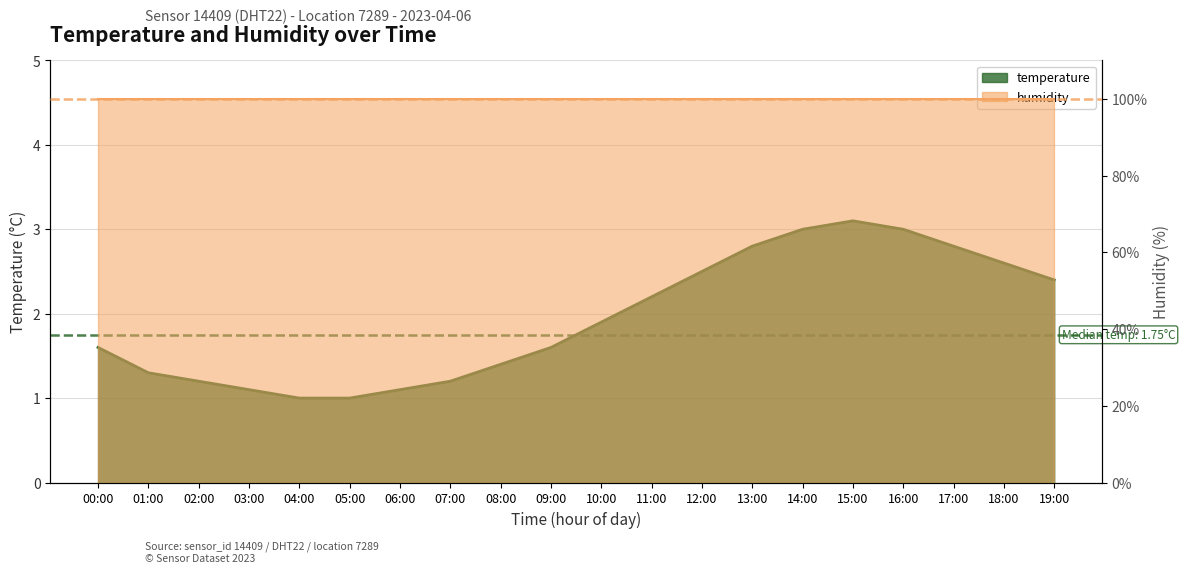

What is the change in value from 03:00 to 17:00?

+1.7